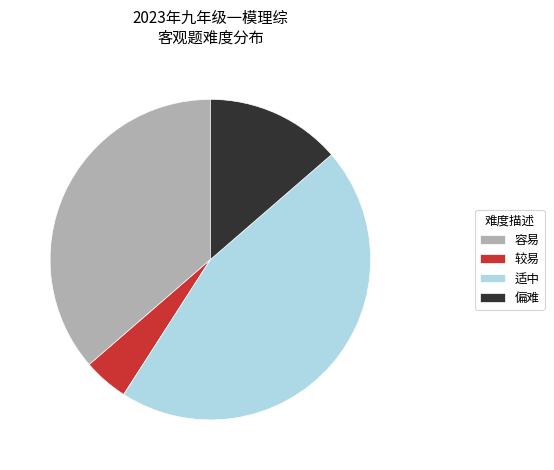

Count the number of slices in the pie.

4